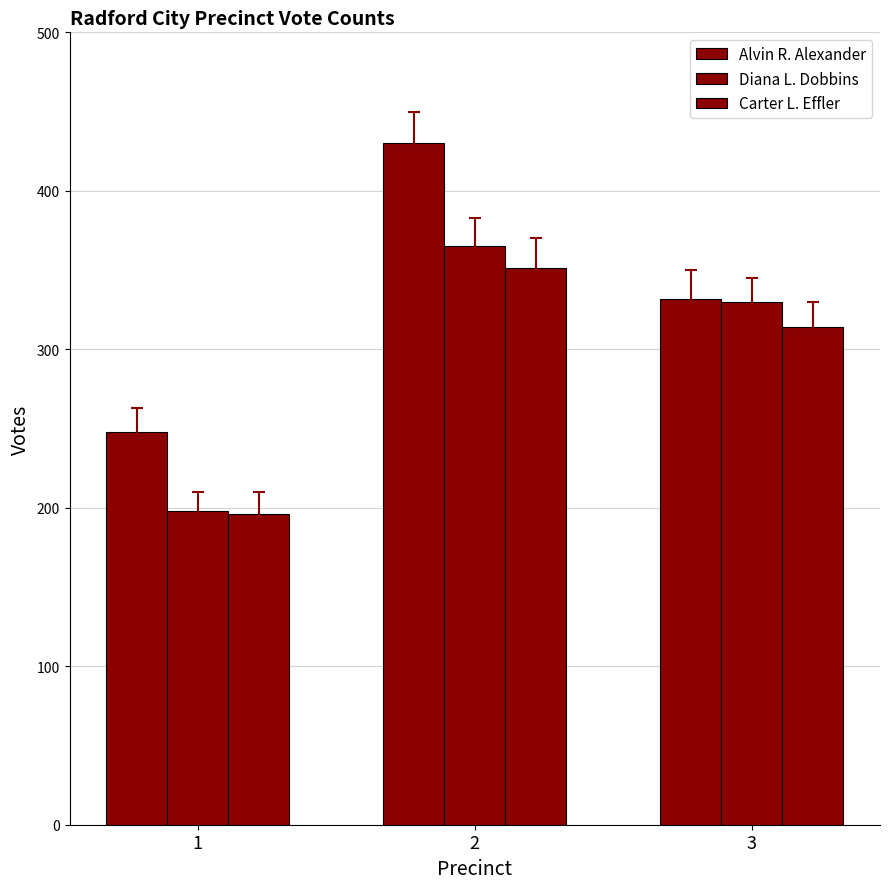

How many bars are there in total?

9